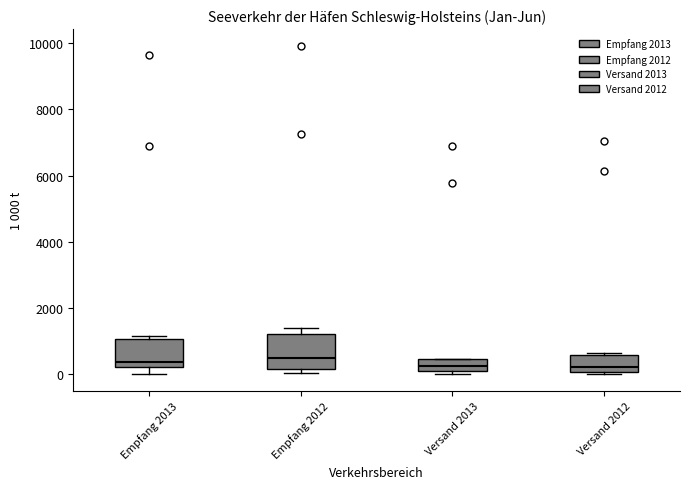

Reading left to right, read every box against the y-axis: the position of its median line, the range the box covers, and the ends of its whiskers. The values are not printed on the chart, so give them approximately, as read against the axis.

Empfang 2013: median 400, box 200 to 1000, whiskers 0 to 1200
Empfang 2012: median 400, box 200 to 1200, whiskers 0 to 1400
Versand 2013: median 200, box 0 to 400, whiskers 0 (just below the box's lower edge) to 400
Versand 2012: median 200, box 0 to 600, whiskers 0 (just below the box's lower edge) to 600 (just above the box's upper edge)